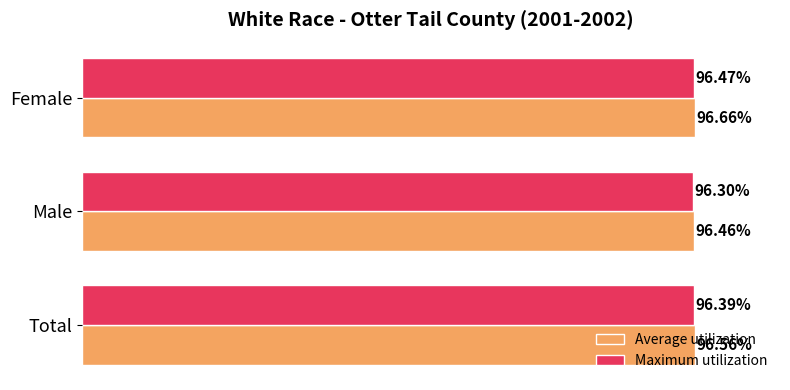

What are all the series names shown in the legend?

Average utilization, Maximum utilization